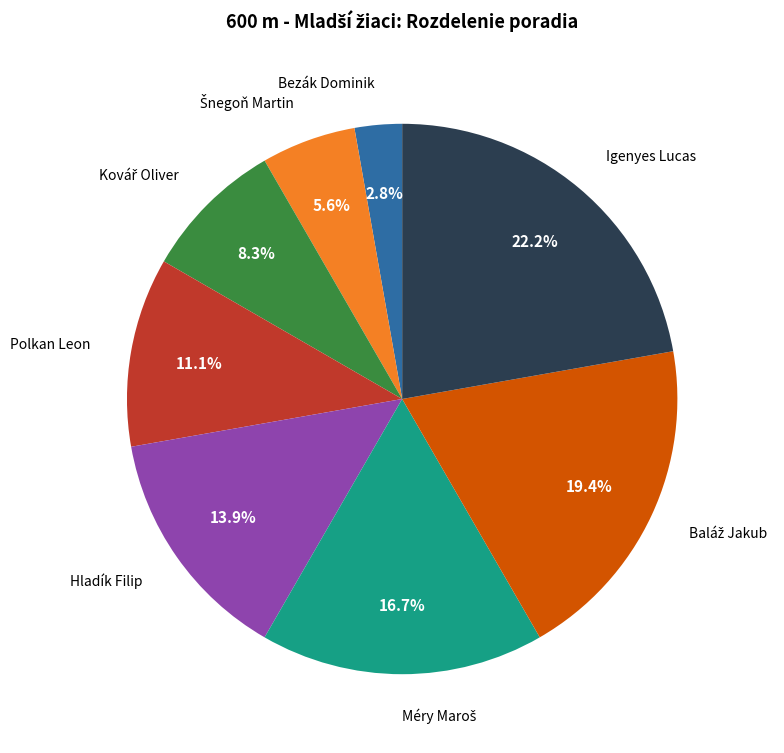

Is there any slice that represents more than half of the pie?

No